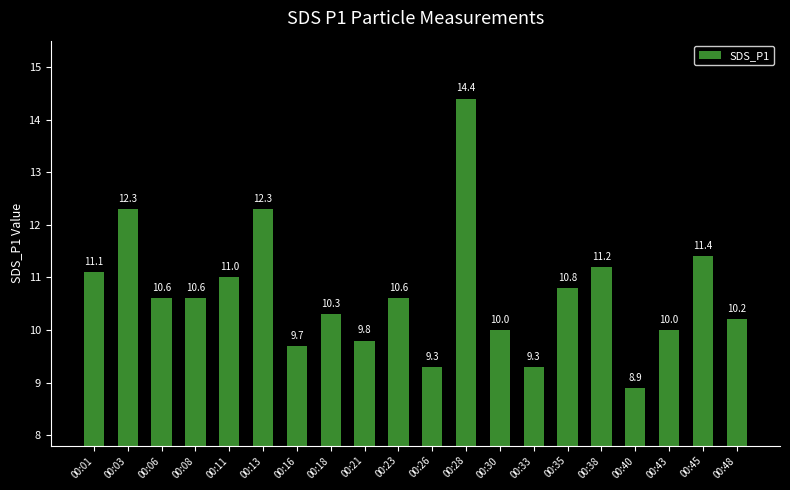

What is the value of the 11th bar from the left?

9.3